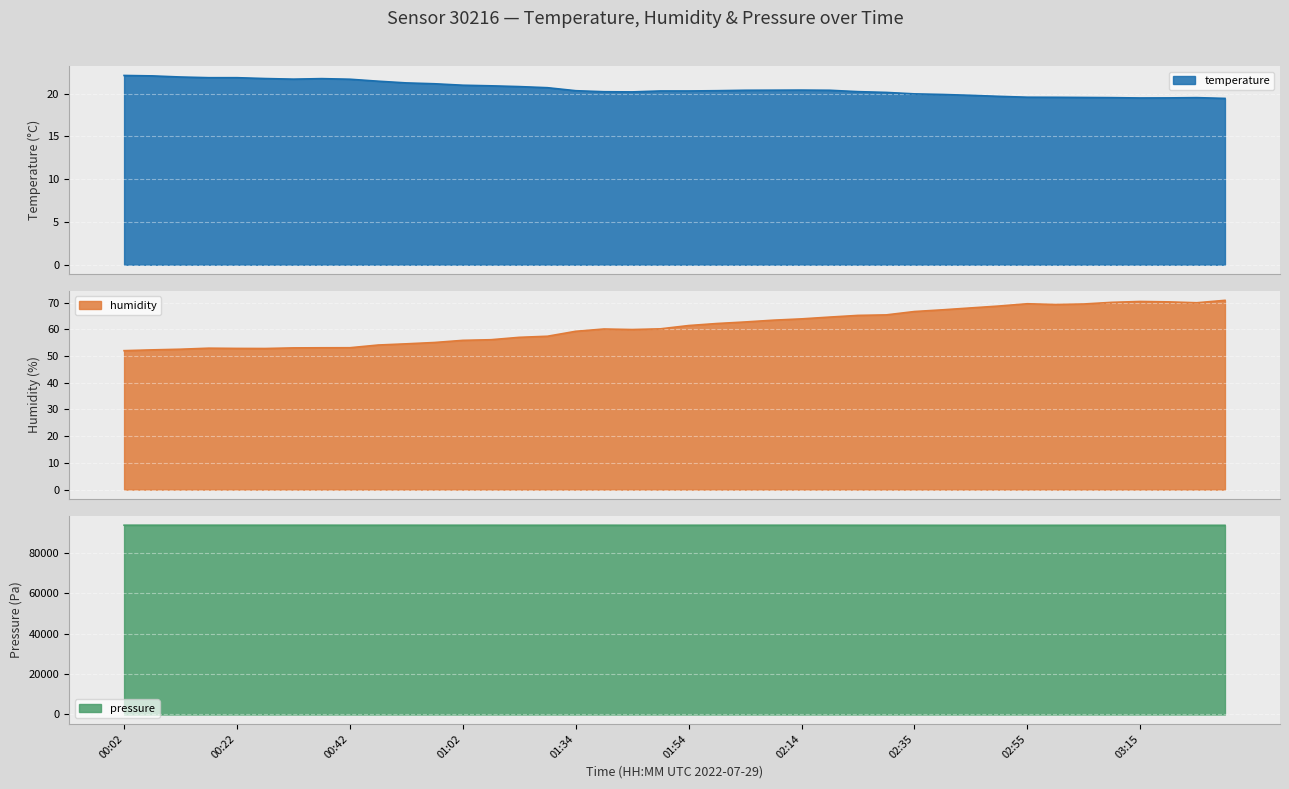

Between 02:40 and 00:22, which is larger?

00:22